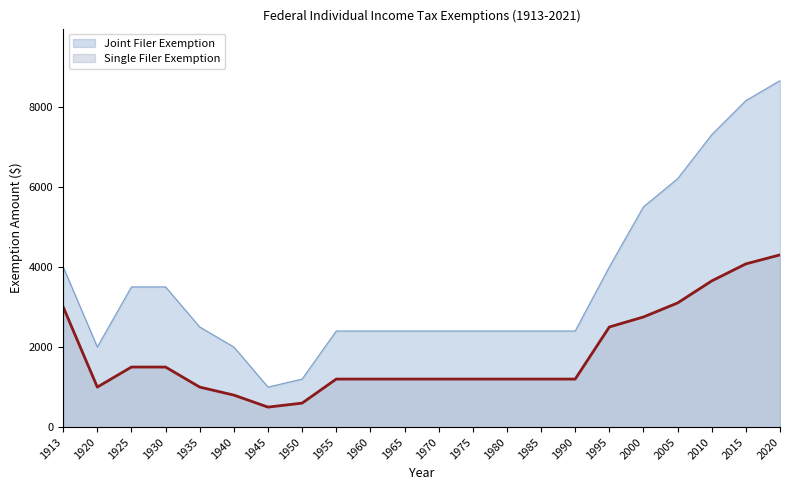

What is the value of the Joint Filer Exemption point at the 21st from the left?

8150